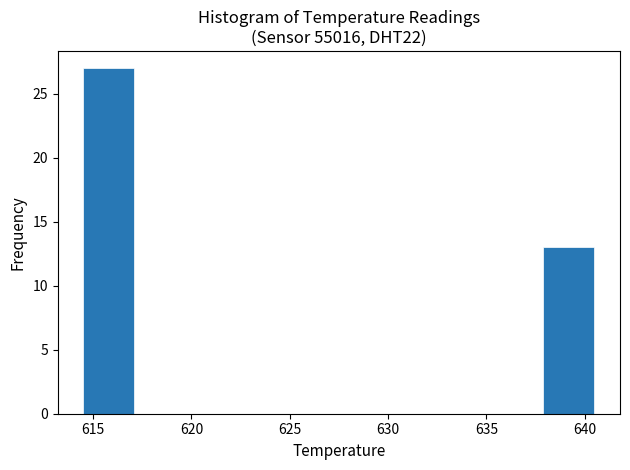

Which range on the x-axis has the tallest bar?

614.5 to 617.1